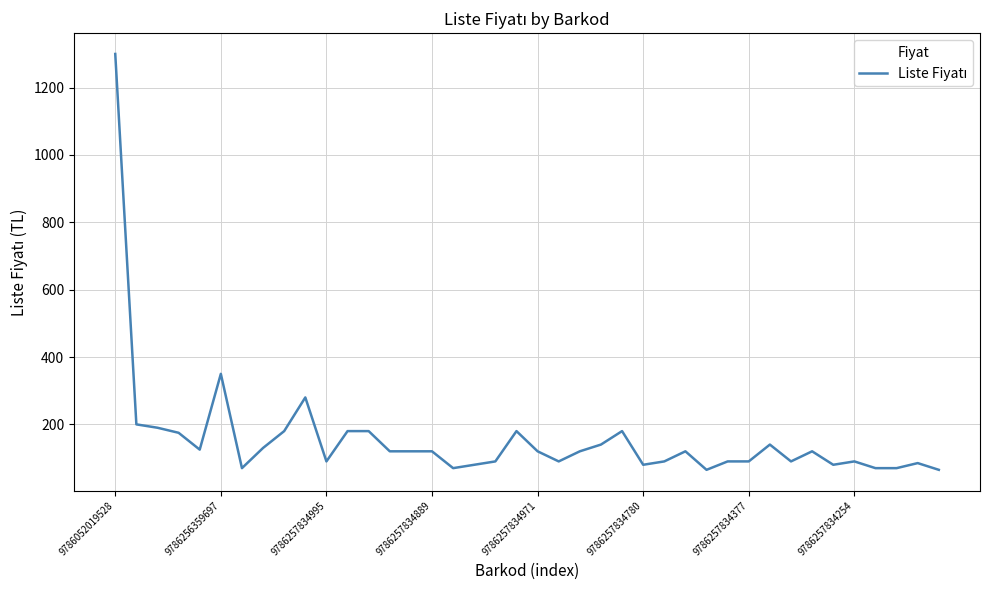

What is the maximum value shown in the chart?

1300